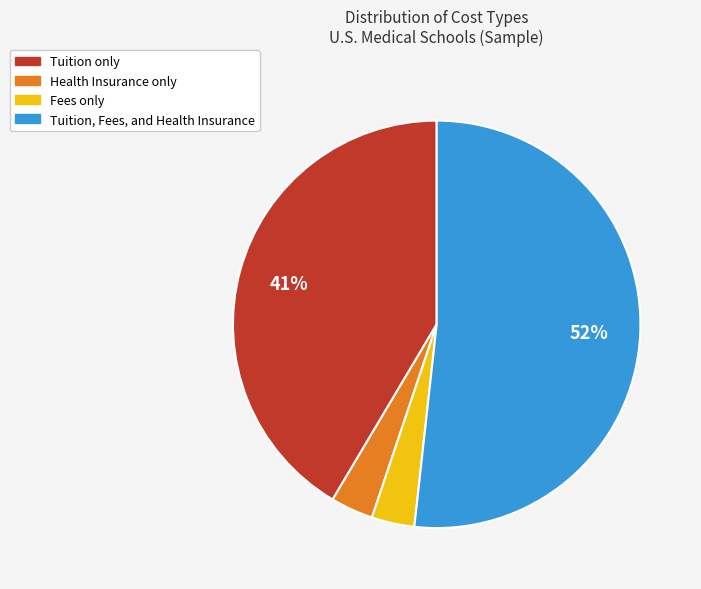

To the nearest percent, what is the average slice percentage?

25%